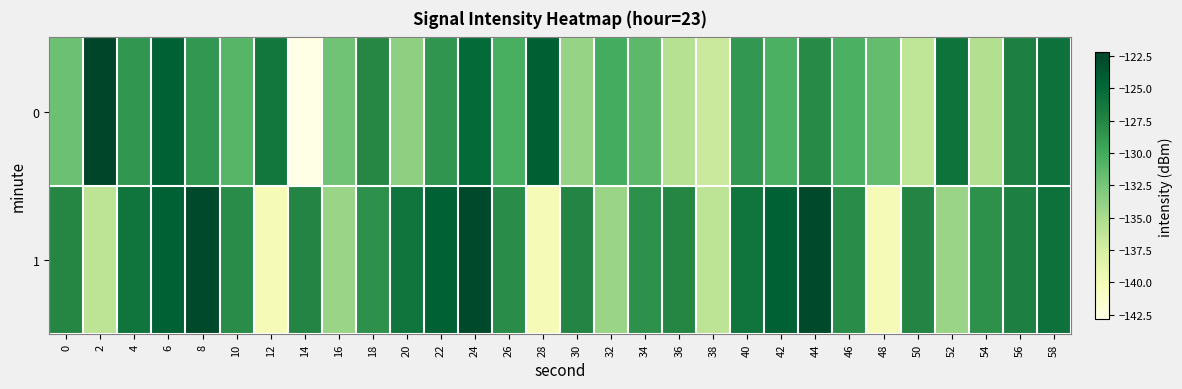

Reading left to right, extract all data points from this chart.

0: 0=-132.0	2=-122.2	4=-128.7	6=-124.4	8=-128.7	10=-131.0	12=-126.2	14=-142.9	16=-132.2	18=-127.6	20=-133.6	22=-128.5	24=-125.2	26=-130.4	28=-124.2	30=-134.0	32=-130.1	34=-131.3	36=-135.7	38=-136.9	40=-128.7	42=-130.5	44=-127.9	46=-130.5	48=-131.6	50=-136.2	52=-125.9	54=-135.4	56=-127.0	58=-125.8
1: 0=-127.6	2=-136.1	4=-126.1	6=-124.4	8=-122.7	10=-128.0	12=-140.1	14=-127.4	16=-134.2	18=-128.3	20=-126.1	22=-124.4	24=-122.7	26=-128.0	28=-140.1	30=-127.4	32=-134.2	34=-128.3	36=-127.6	38=-136.1	40=-126.1	42=-124.4	44=-122.7	46=-128.0	48=-140.1	50=-127.4	52=-134.2	54=-128.3	56=-127.0	58=-125.8